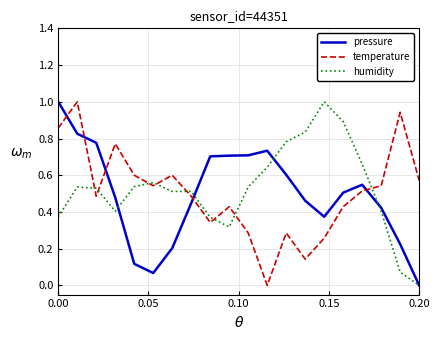

Which series ends up on top after the final intersection of temperature and humidity?

temperature